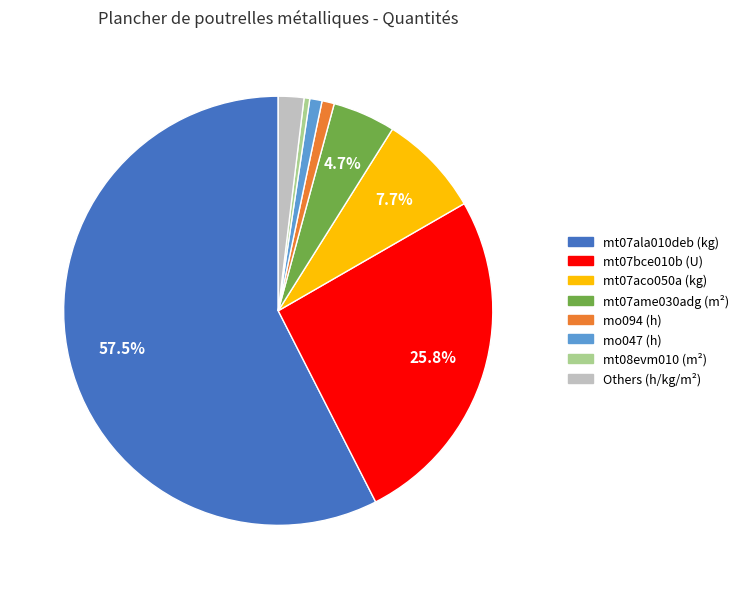

Combined, do mo047 (h) and Others (h/kg/m²) account for over 50%?

No